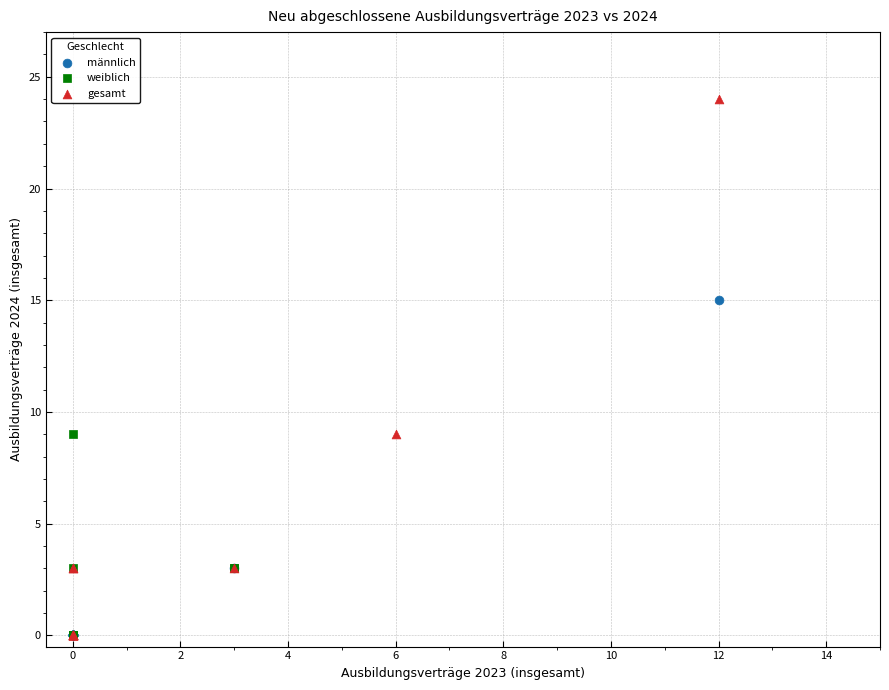

Which series has the widest spread of Y values?

gesamt